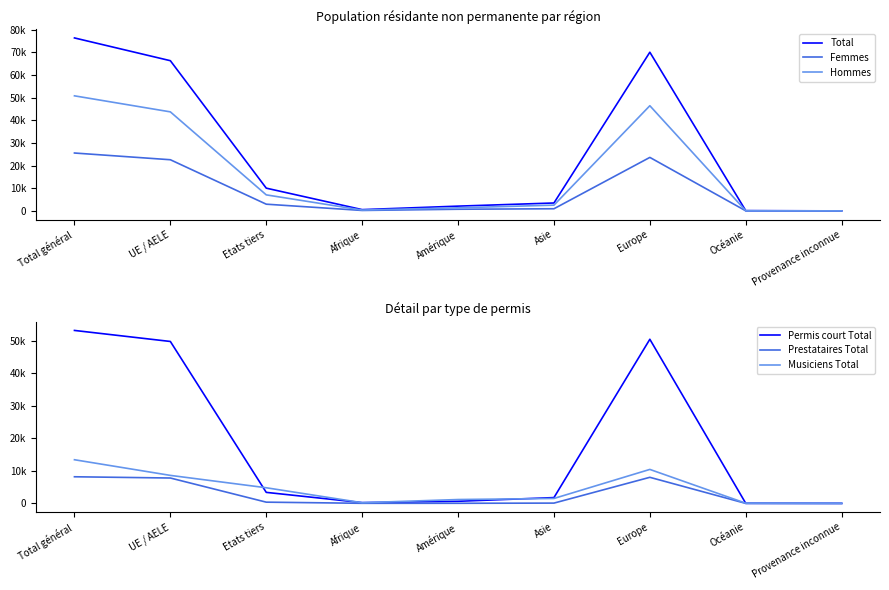

The value of Musiciens Total at Etats tiers is 4811. True or false?

True